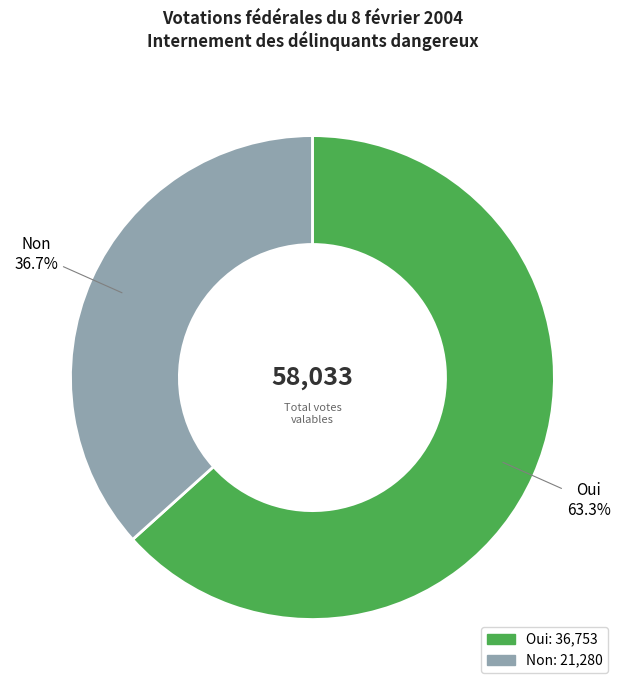

Count the number of slices in the pie.

2